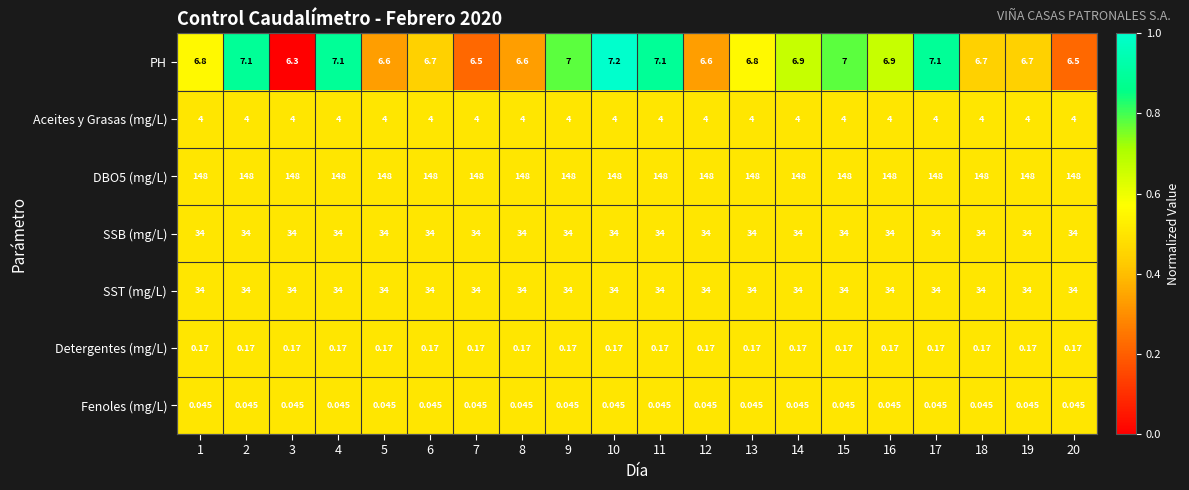

Which series has the widest spread of values?

PH